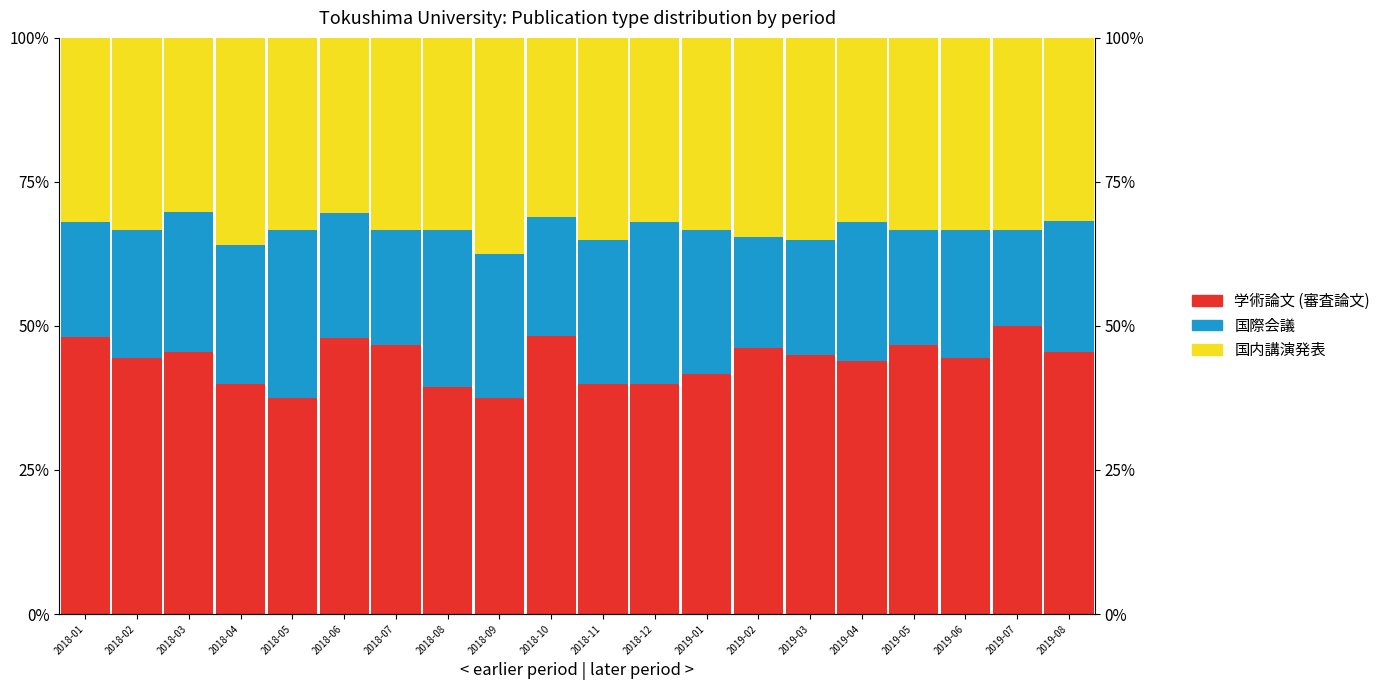

Reading right to left, extract all data points from this chart.

学術論文 (審査論文): 2019-08=45.5	2019-07=50.0	2019-06=44.4	2019-05=46.7	2019-04=44.0	2019-03=45.0	2019-02=46.2	2019-01=41.7	2018-12=40.0	2018-11=40.0	2018-10=48.3	2018-09=37.5	2018-08=39.4	2018-07=46.7	2018-06=47.8	2018-05=37.5	2018-04=40.0	2018-03=45.5	2018-02=44.4	2018-01=48.0
国際会議: 2019-08=22.7	2019-07=16.7	2019-06=22.2	2019-05=20.0	2019-04=24.0	2019-03=20.0	2019-02=19.2	2019-01=25.0	2018-12=28.0	2018-11=25.0	2018-10=20.7	2018-09=25.0	2018-08=27.3	2018-07=20.0	2018-06=21.7	2018-05=29.2	2018-04=24.0	2018-03=24.2	2018-02=22.2	2018-01=20.0
国内講演発表: 2019-08=31.8	2019-07=33.3	2019-06=33.3	2019-05=33.3	2019-04=32.0	2019-03=35.0	2019-02=34.6	2019-01=33.3	2018-12=32.0	2018-11=35.0	2018-10=31.0	2018-09=37.5	2018-08=33.3	2018-07=33.3	2018-06=30.4	2018-05=33.3	2018-04=36.0	2018-03=30.3	2018-02=33.3	2018-01=32.0